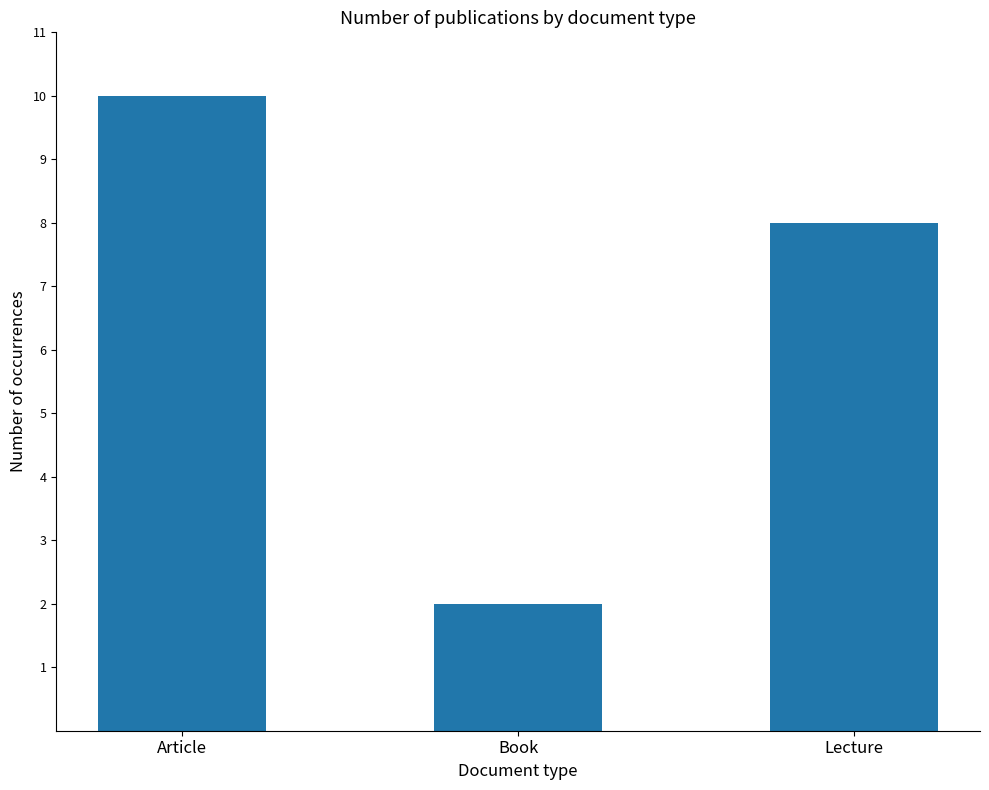

List the labels in order of value, largest first.

Article, Lecture, Book